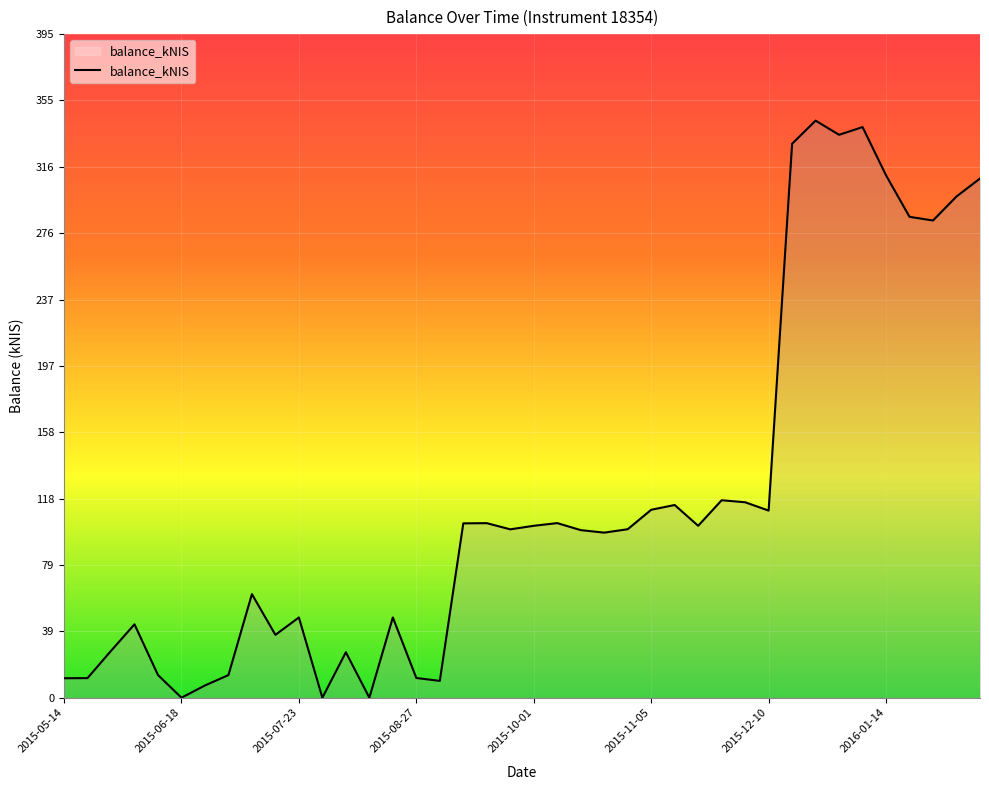

What is the maximum value shown in the chart?

343.3